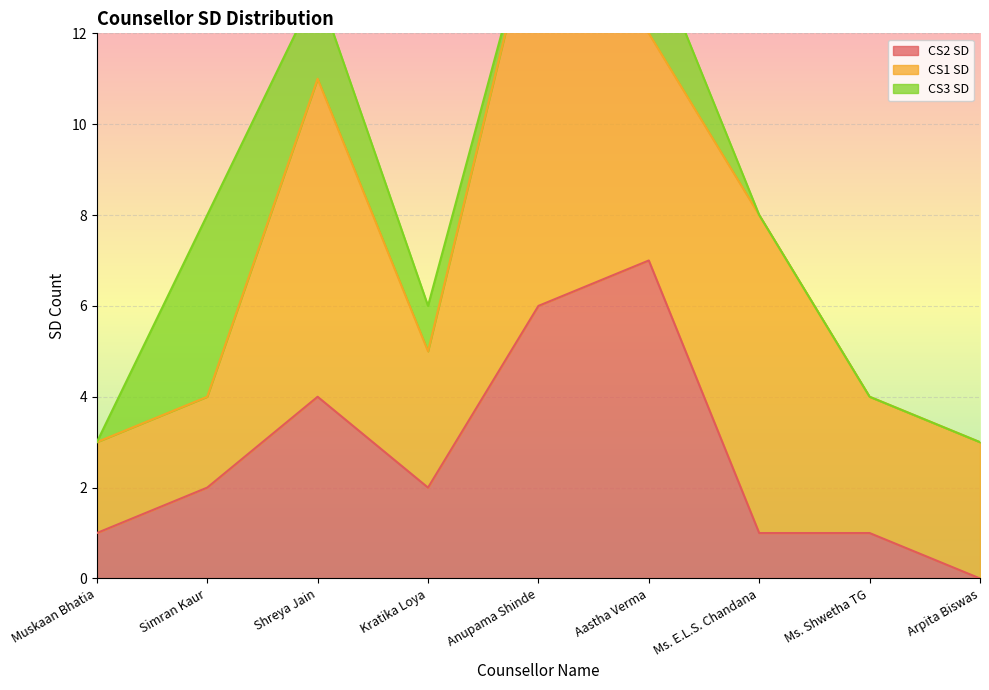

True or false: CS2 SD has more than 2 points higher than both neighbors.

False